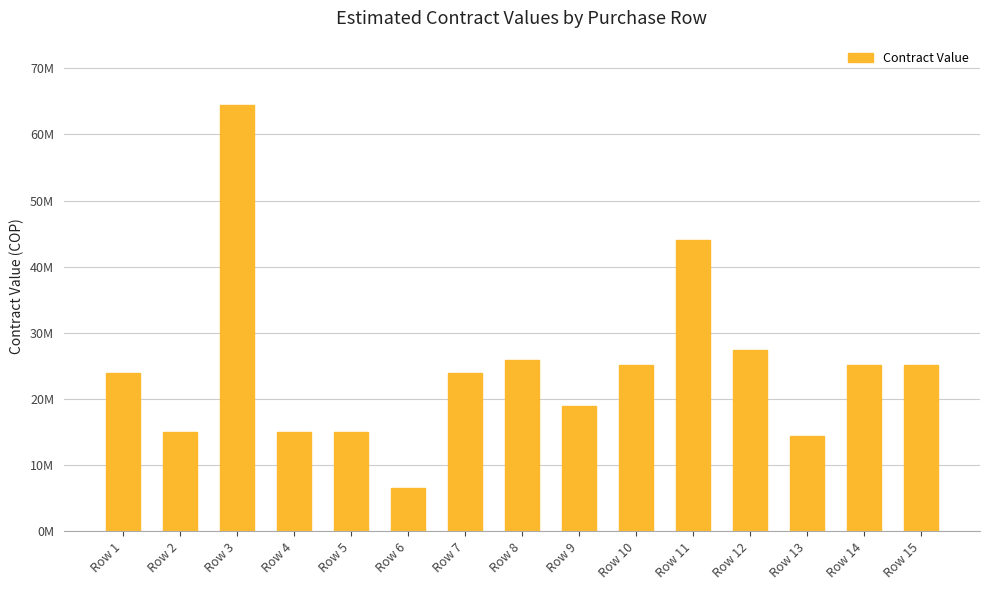

What is the value of the 4th bar from the left?

15000000